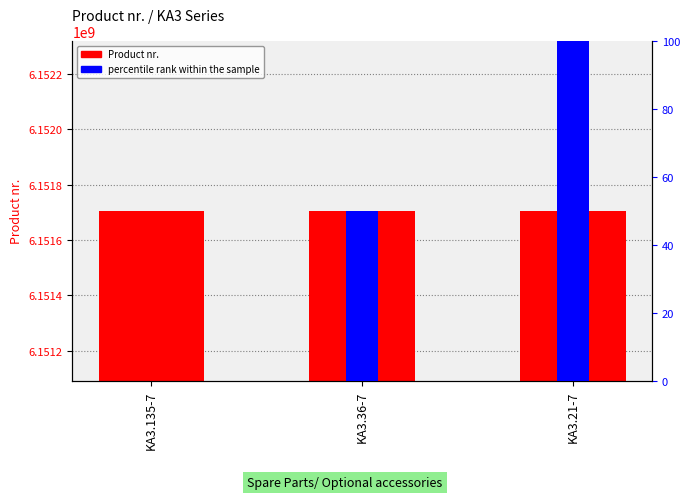

At which category is the sum across all series the highest?

KA3.21-7